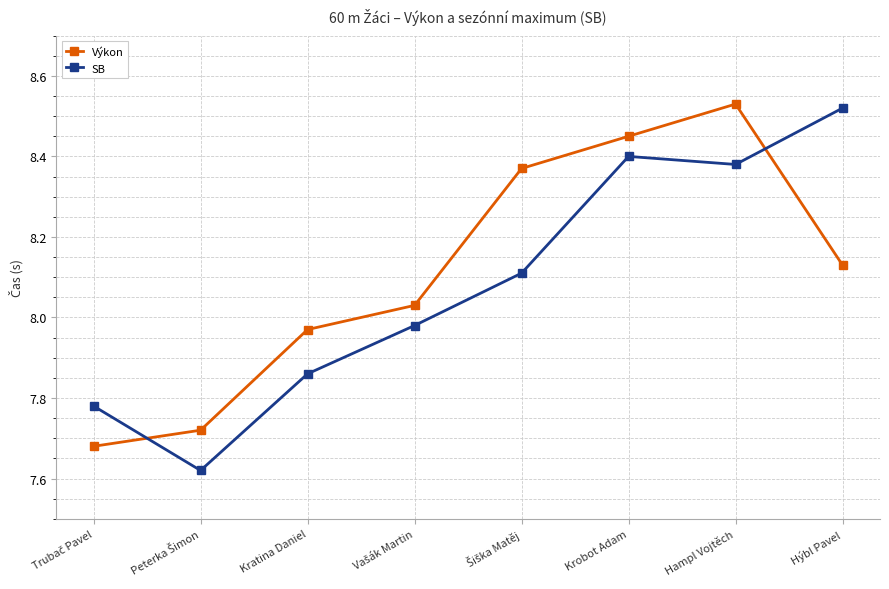

How many interior local peaks does the Výkon series have?

1